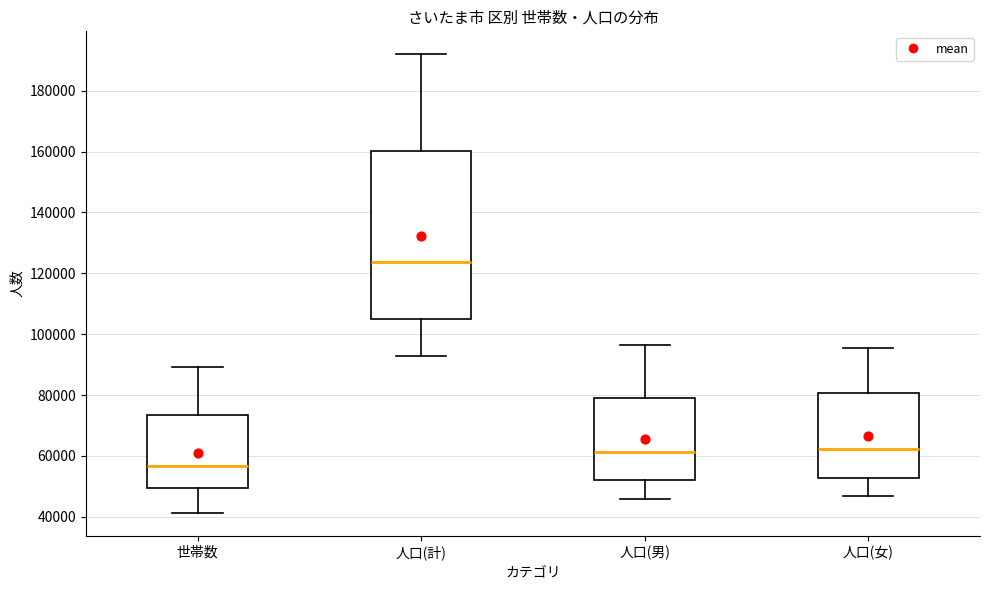

Where does the lower whisker of the box for 人口(計) end on the y-axis? The values are not printed on the chart, so give them approximately, as read against the axis.

92000